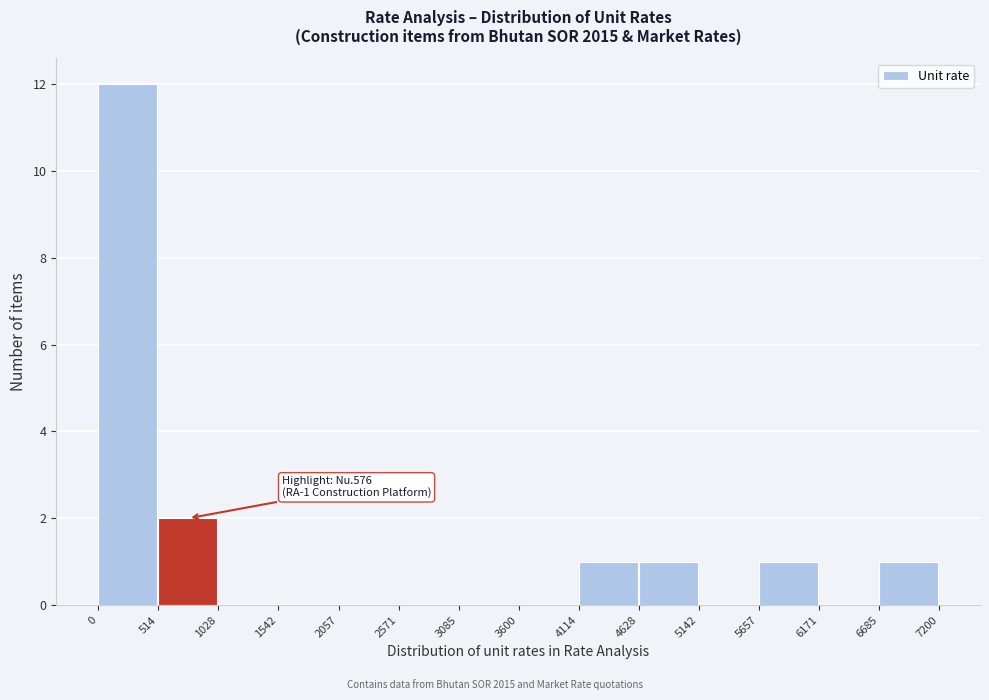

Over which range of the x-axis is the bar tallest?

0 to 514